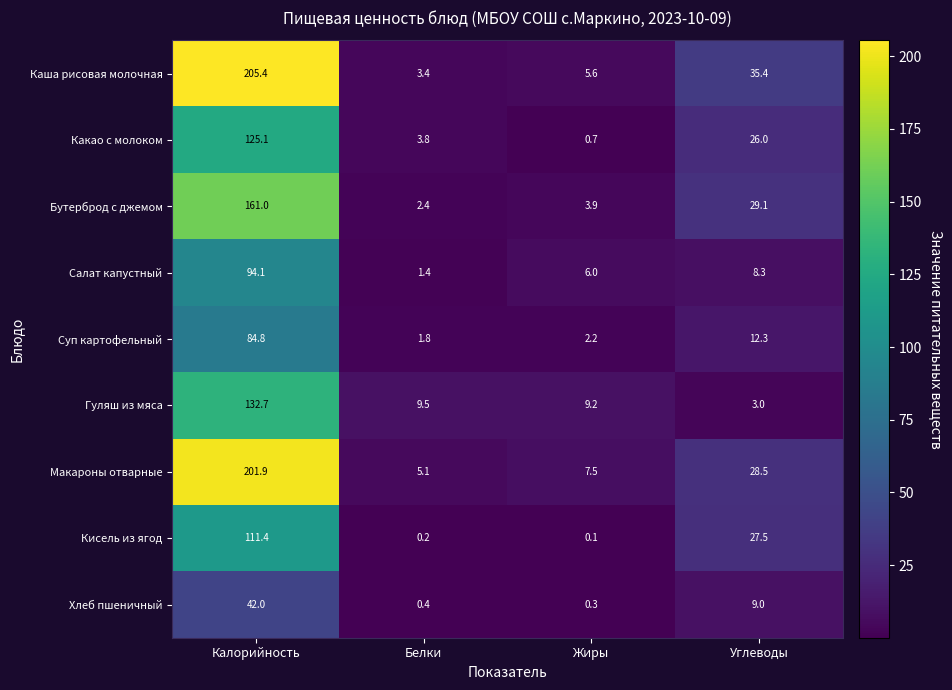

What is the maximum value shown in the chart?

205.4